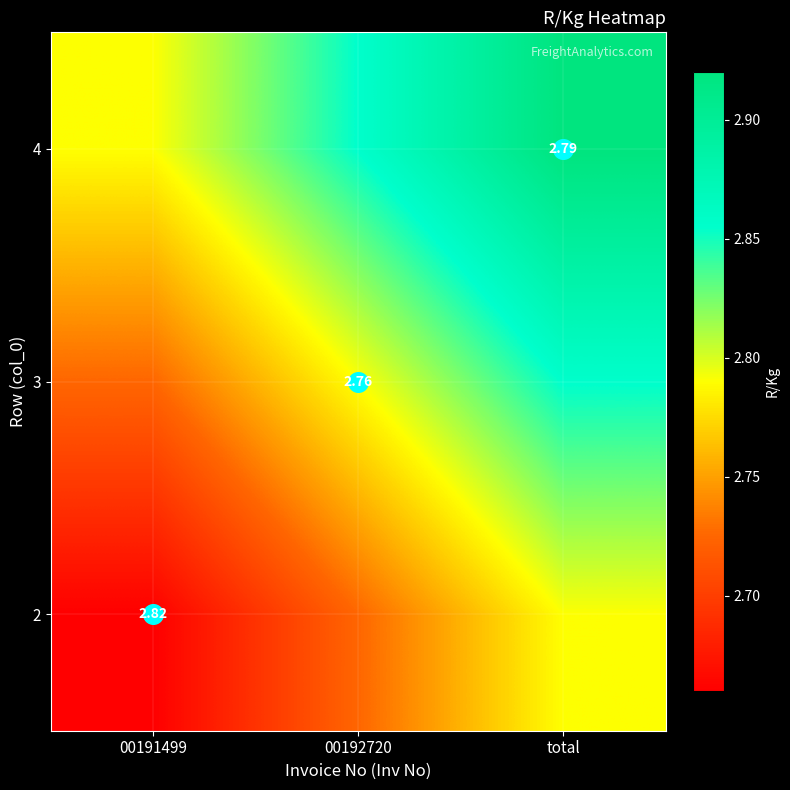

How many distinct data groups are displayed?

3